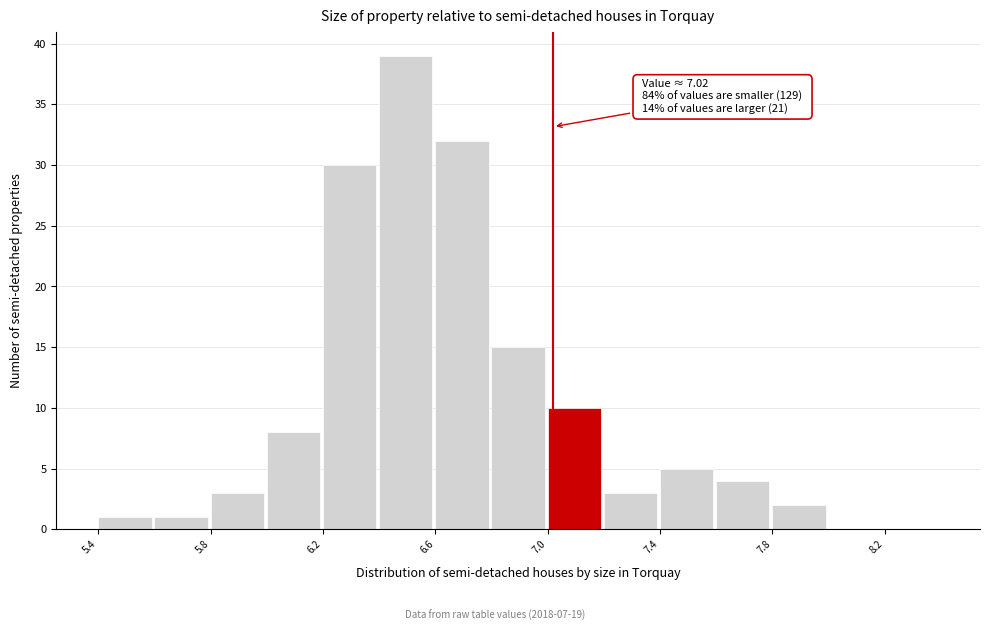

Over which range of the x-axis is the bar tallest?

6.4 to 6.6